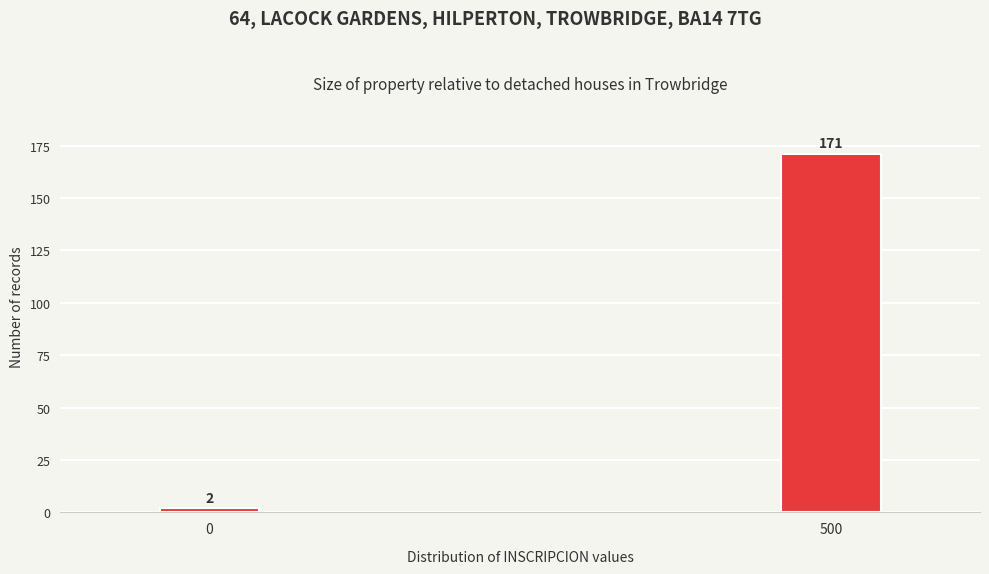

Reading right to left, list all the values displayed in this chart.

171	2